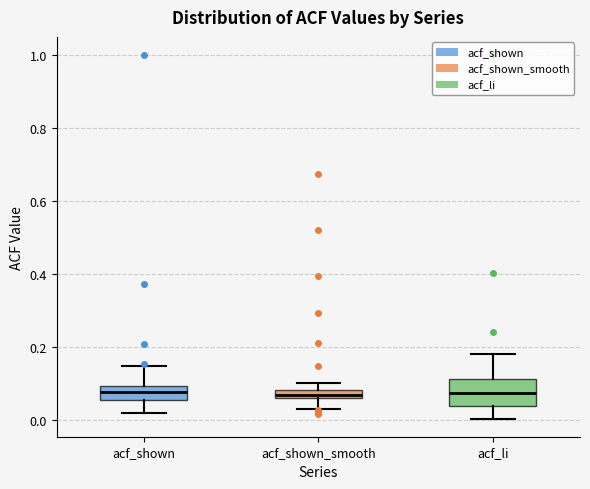

Where is the lower edge of the box for acf_li on the y-axis? The values are not printed on the chart, so give them approximately, as read against the axis.

0.04